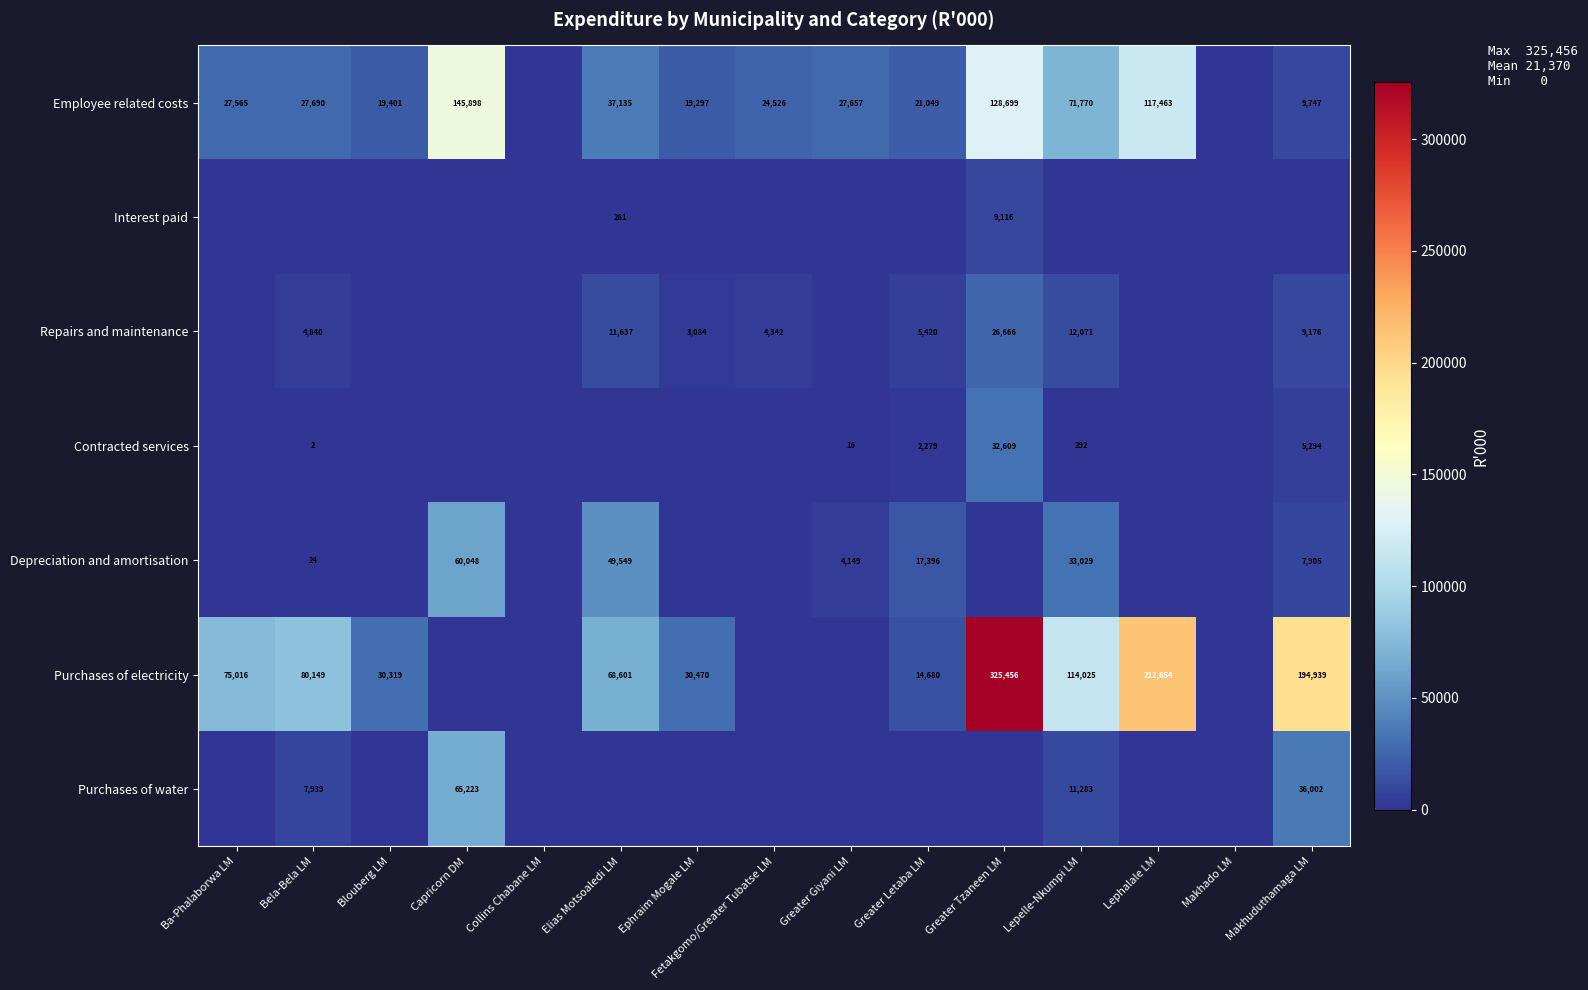

The value of Contracted services at Bela-Bela LM is 1. True or false?

False